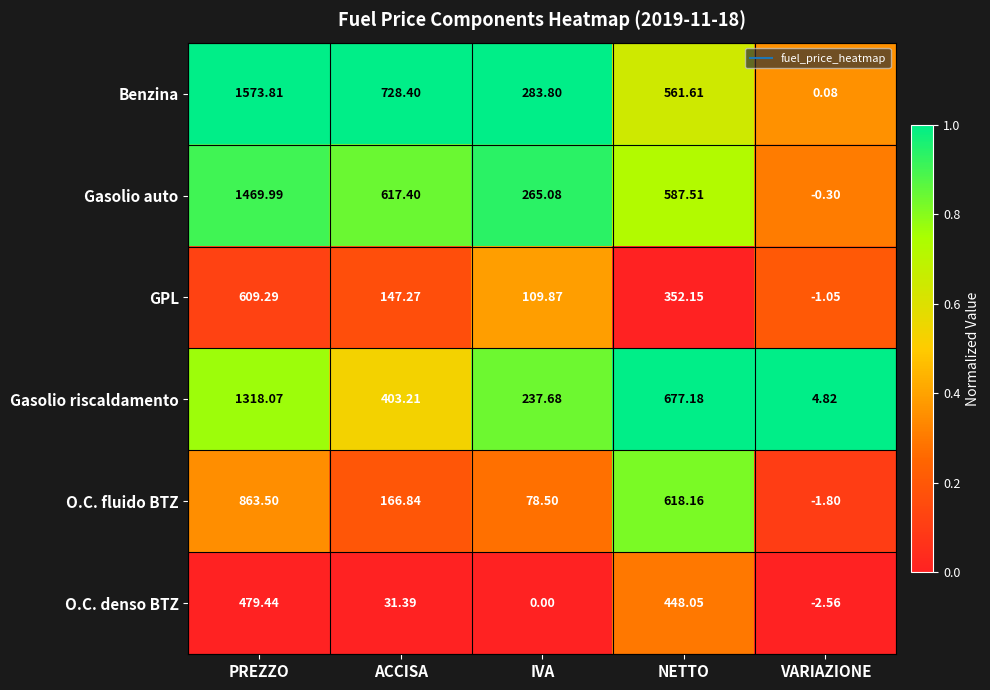

At which label is Benzina closest to 786?

ACCISA